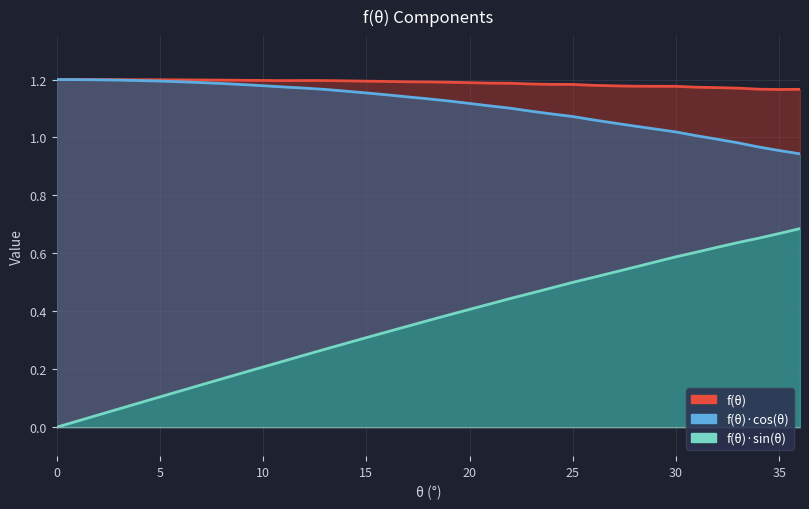

Which series has the widest spread of values?

f(theta).sin(theta)